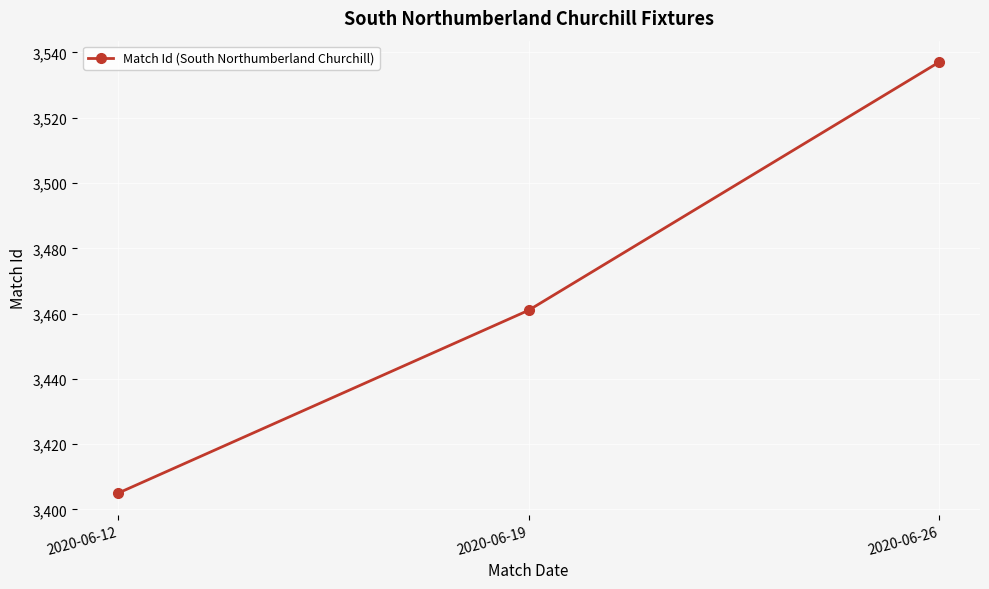

At which label is the value closest to 3471?

2020-06-19